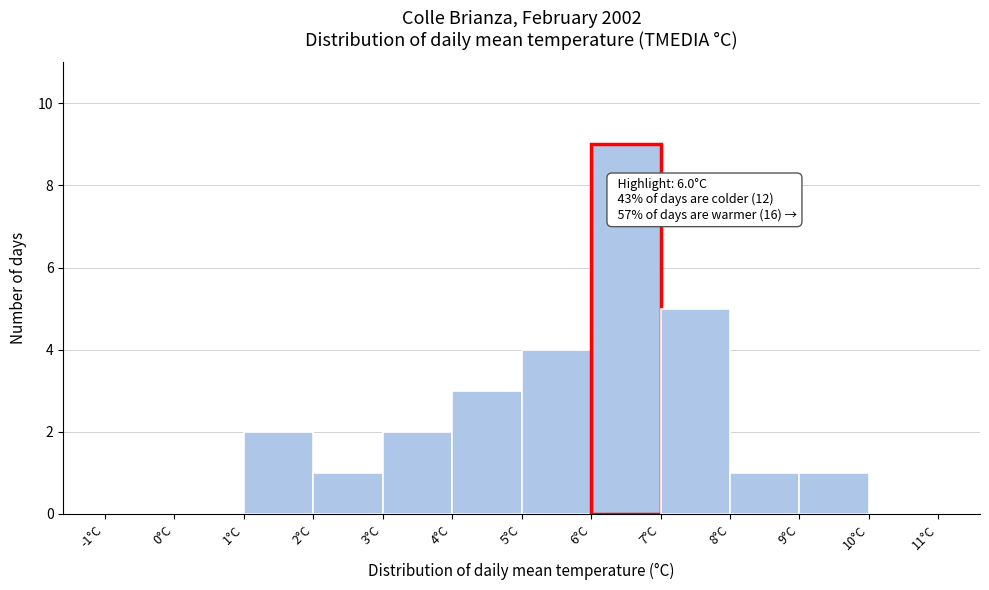

Over which range of the x-axis is the bar tallest?

6 to 7